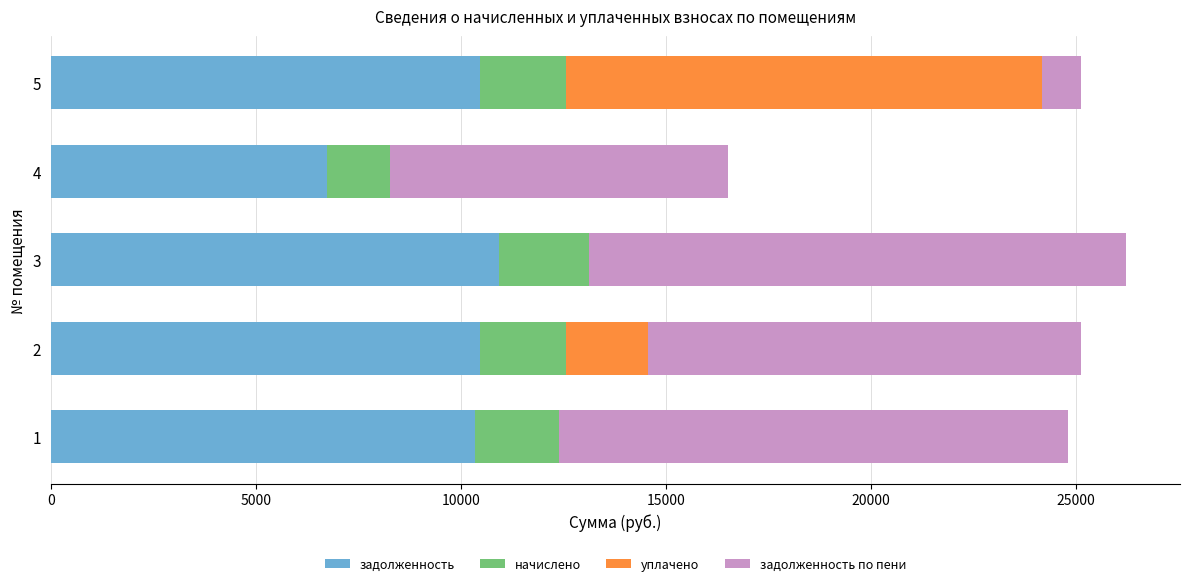

What is the sum of all задолженность values?

48970.9